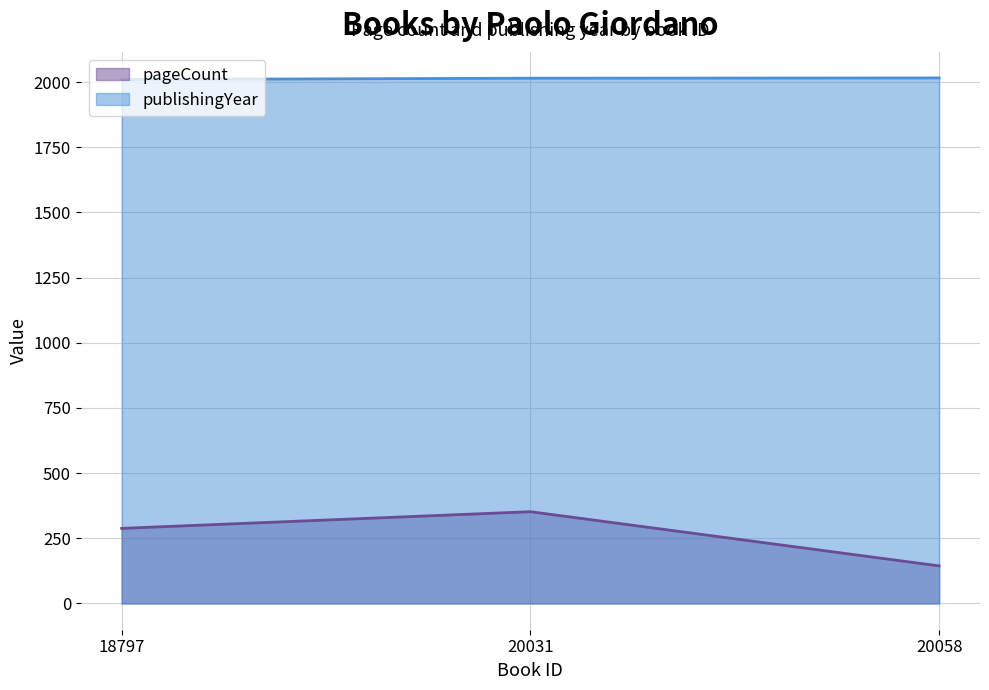

Which series has the largest total across all categories?

publishingYear